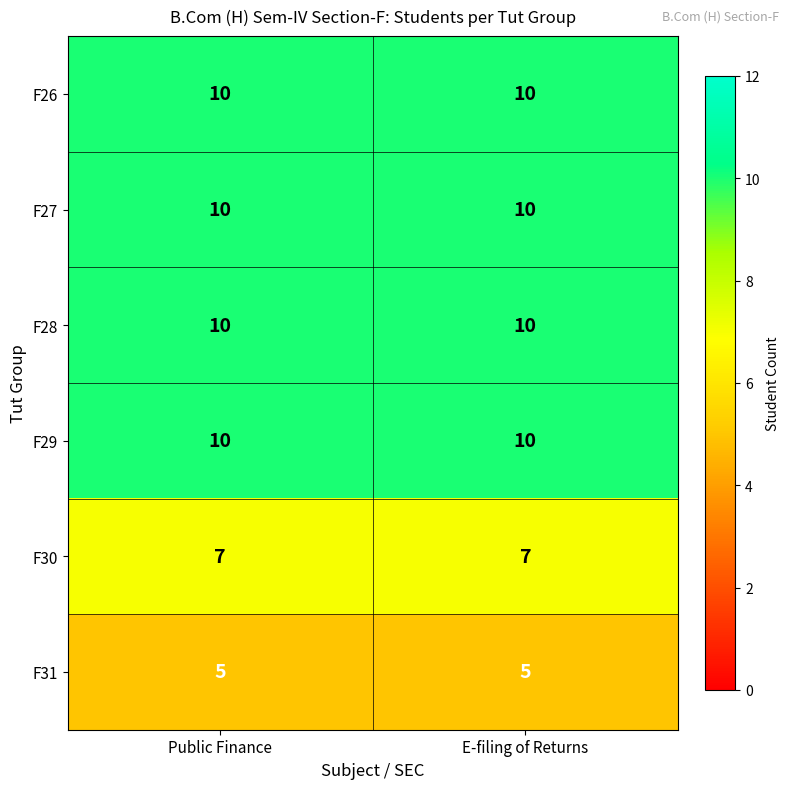

Reading right to left, transcribe all the data shown in this chart.

F26: 10	10
F27: 10	10
F28: 10	10
F29: 10	10
F30: 7	7
F31: 5	5